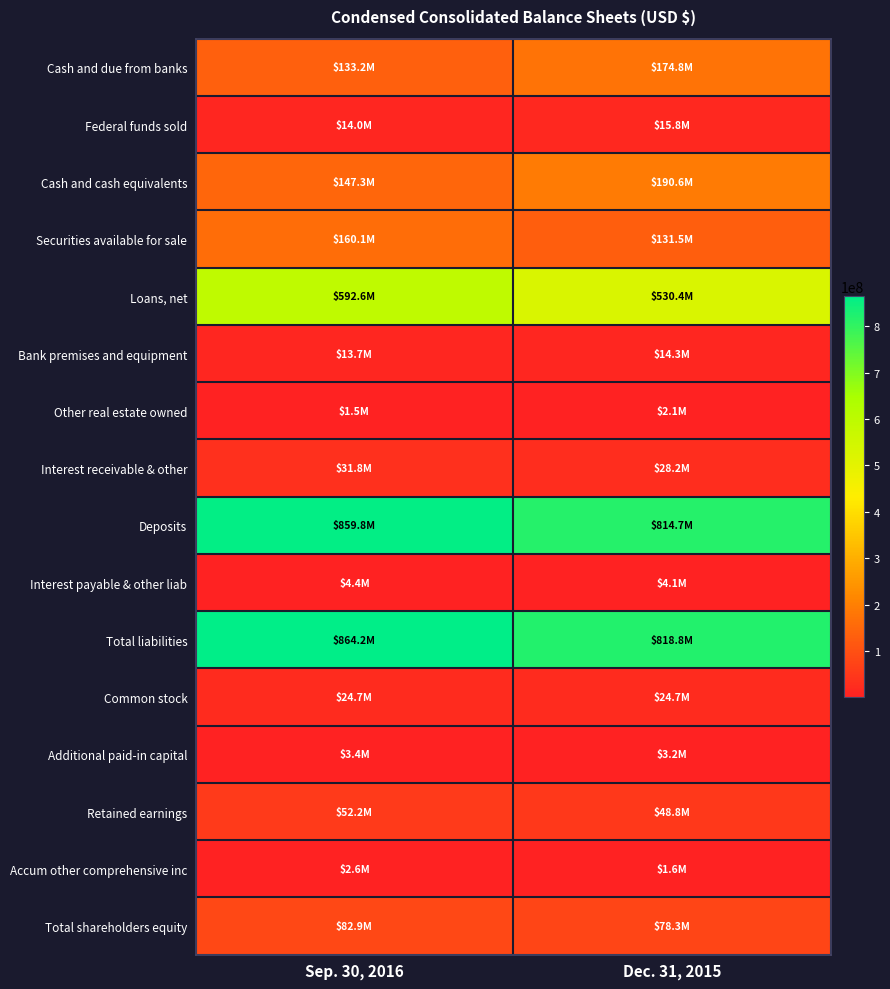

Reading left to right, extract all data points from this chart.

Cash and due from banks: Sep. 30, 2016=133243000	Dec. 31, 2015=174778000
Federal funds sold: Sep. 30, 2016=14020000	Dec. 31, 2015=15825000
Cash and cash equivalents: Sep. 30, 2016=147263000	Dec. 31, 2015=190603000
Securities available for sale: Sep. 30, 2016=160077000	Dec. 31, 2015=131546000
Loans, net: Sep. 30, 2016=592650000	Dec. 31, 2015=530394000
Bank premises and equipment: Sep. 30, 2016=13712000	Dec. 31, 2015=14277000
Other real estate owned: Sep. 30, 2016=1485000	Dec. 31, 2015=2066000
Interest receivable & other: Sep. 30, 2016=31831000	Dec. 31, 2015=28152000
Deposits: Sep. 30, 2016=859756000	Dec. 31, 2015=814691000
Interest payable & other liab: Sep. 30, 2016=4404000	Dec. 31, 2015=4084000
Total liabilities: Sep. 30, 2016=864160000	Dec. 31, 2015=818775000
Common stock: Sep. 30, 2016=24682000	Dec. 31, 2015=24682000
Additional paid-in capital: Sep. 30, 2016=3412000	Dec. 31, 2015=3217000
Retained earnings: Sep. 30, 2016=52198000	Dec. 31, 2015=48795000
Accum other comprehensive inc: Sep. 30, 2016=2566000	Dec. 31, 2015=1569000
Total shareholders equity: Sep. 30, 2016=82858000	Dec. 31, 2015=78263000